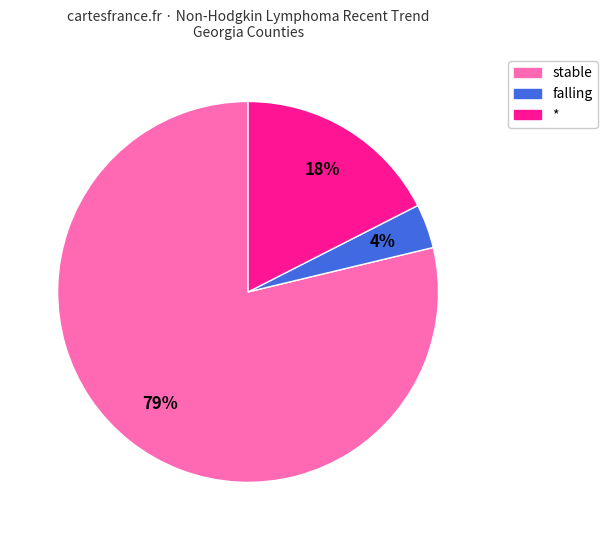

Count the number of slices in the pie.

3